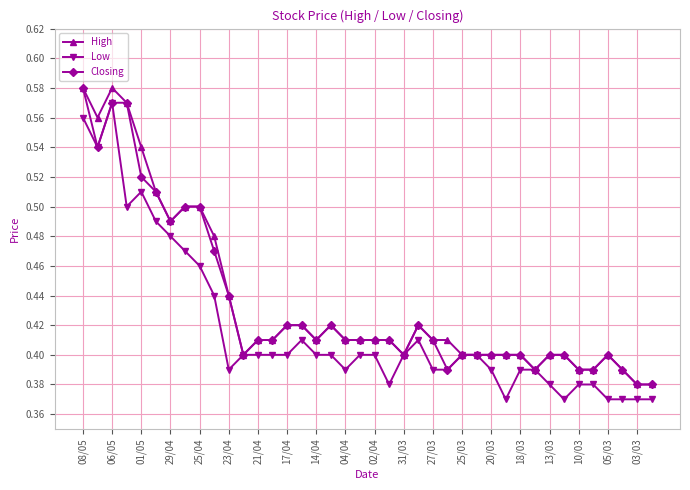

Count the number of categories in the chart.

40